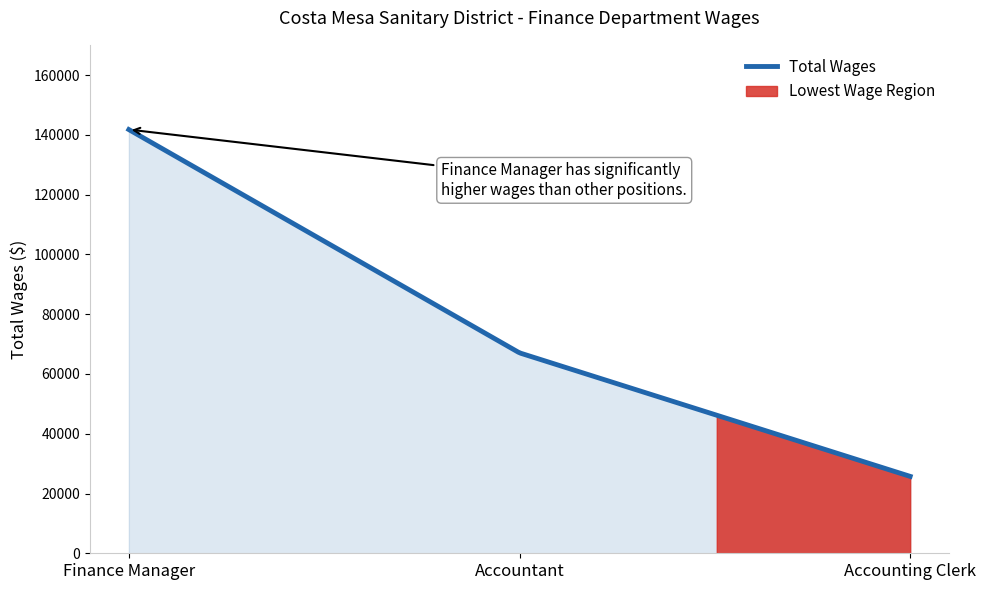

Between Accountant and Accounting Clerk, which is larger?

Accountant